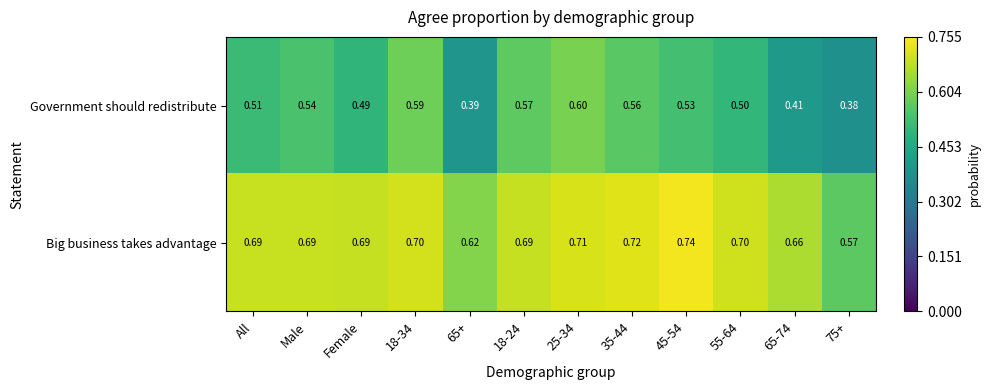

List the series in order of their peak value, lowest first.

Government should redistribute, Big business takes advantage